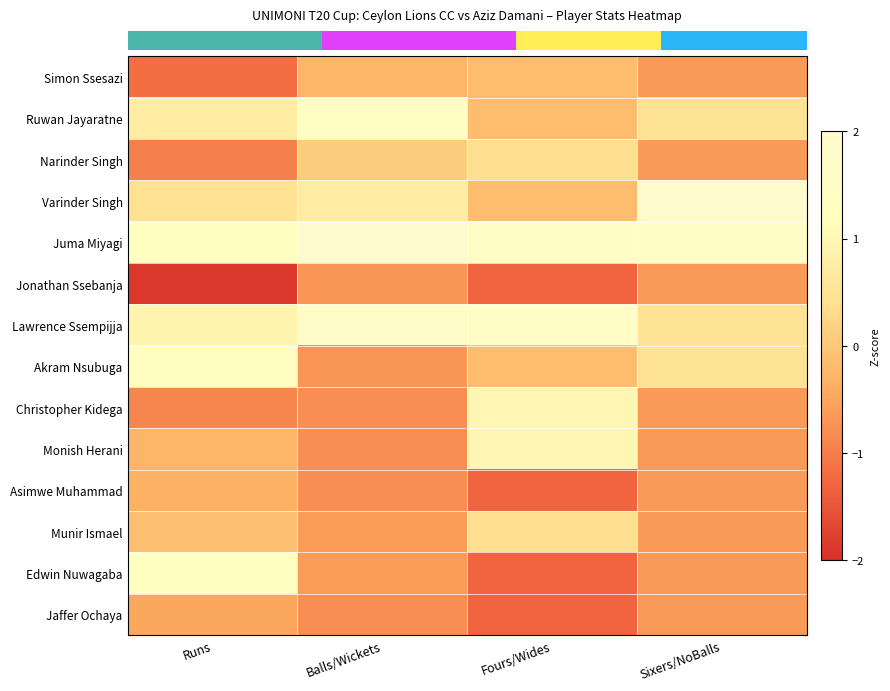

How many distinct data groups are displayed?

14